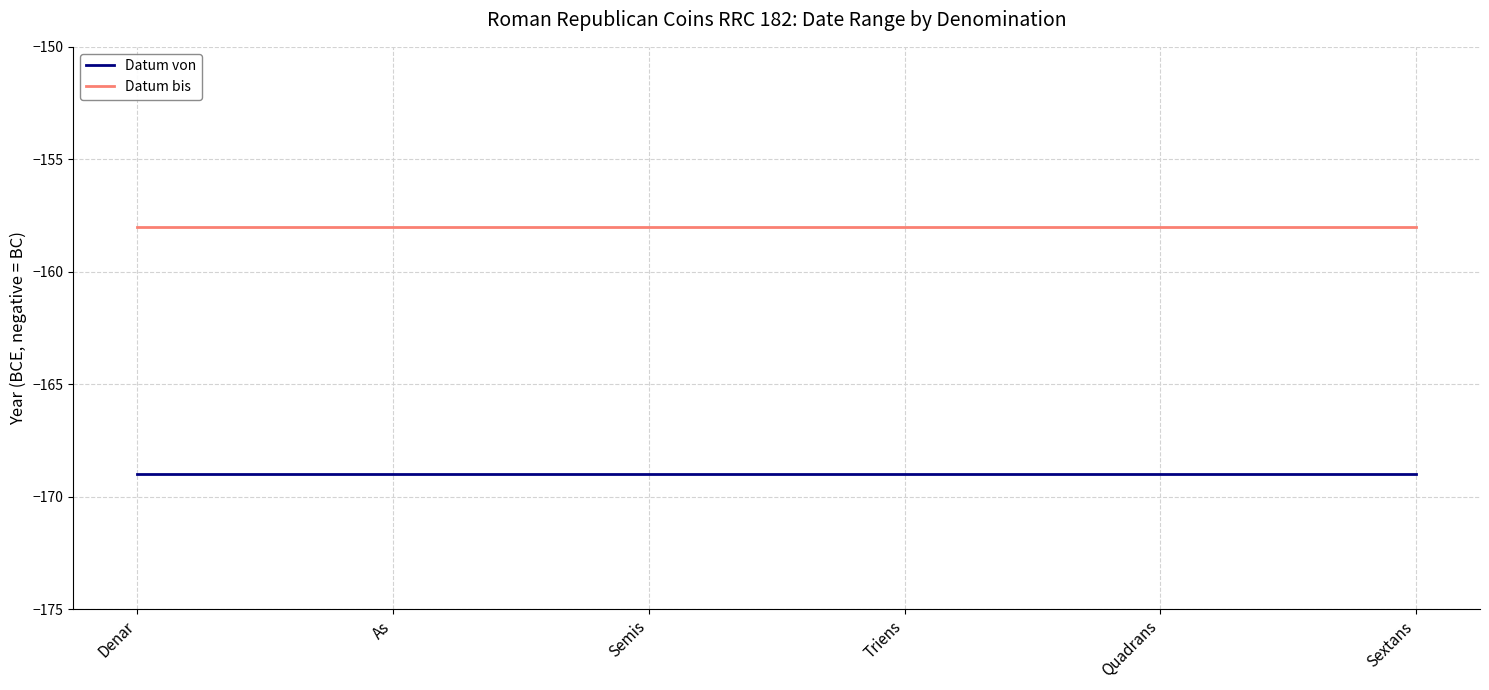

The Datum bis series shows -255 at Semis. True or false?

False